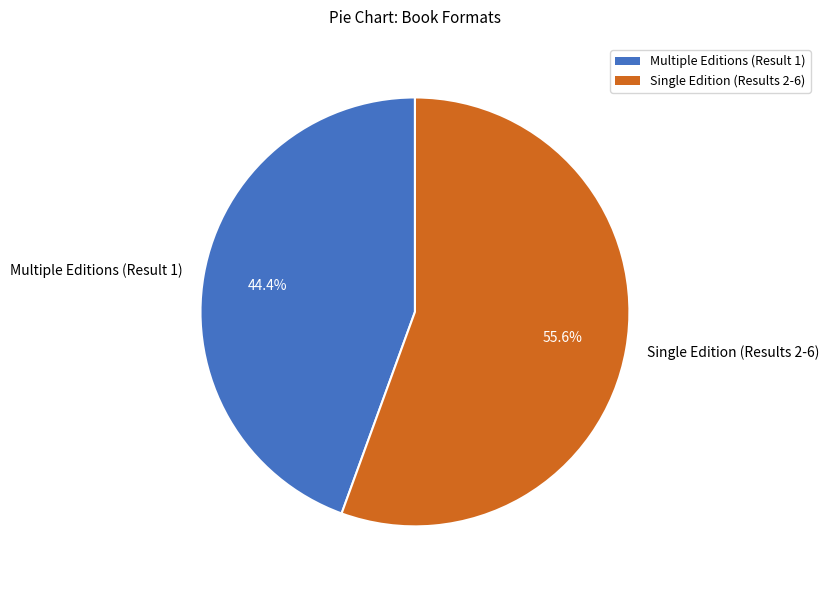

Is there any slice that represents more than half of the pie?

Yes